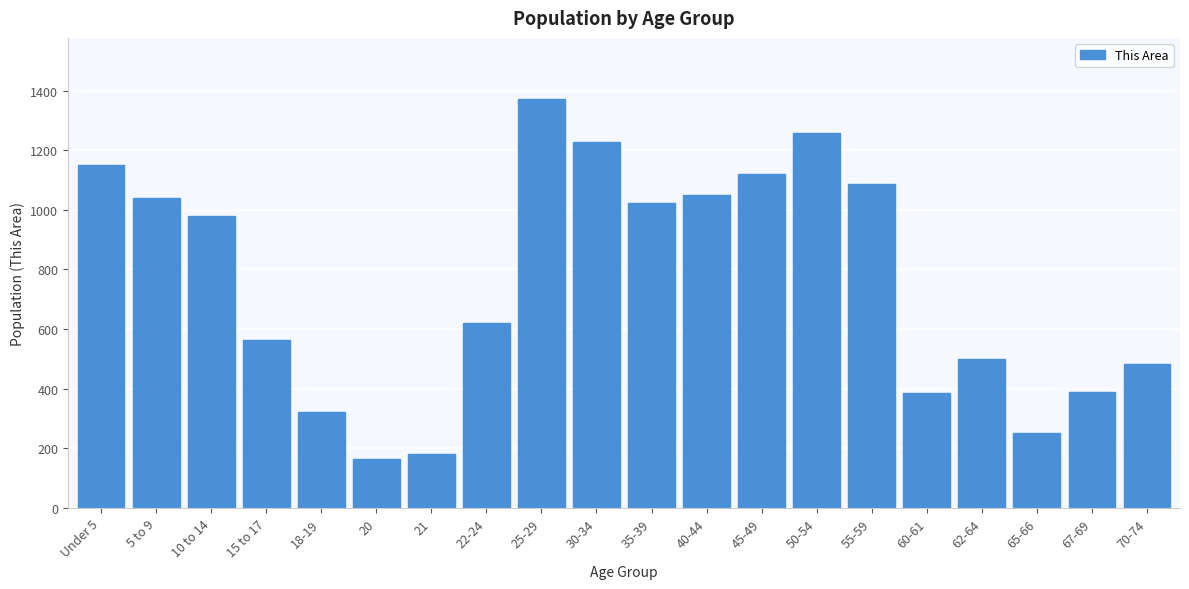

What is the value of the 8th bar from the left?

619